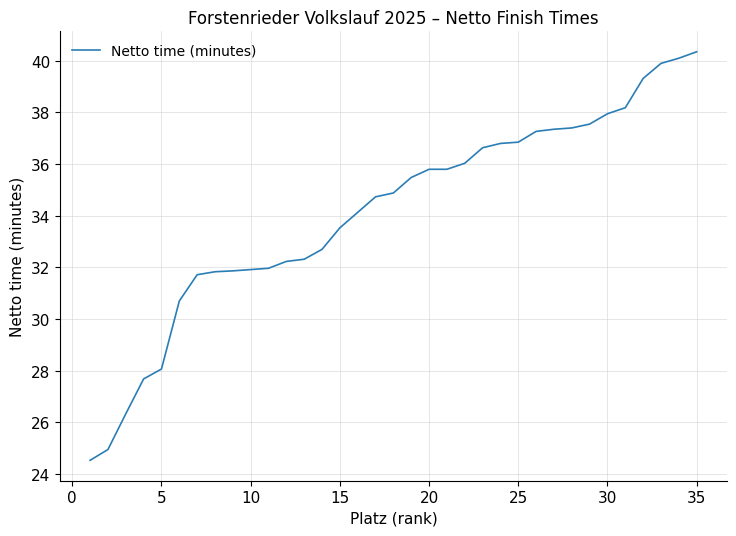

What is the smallest value displayed?

24.5